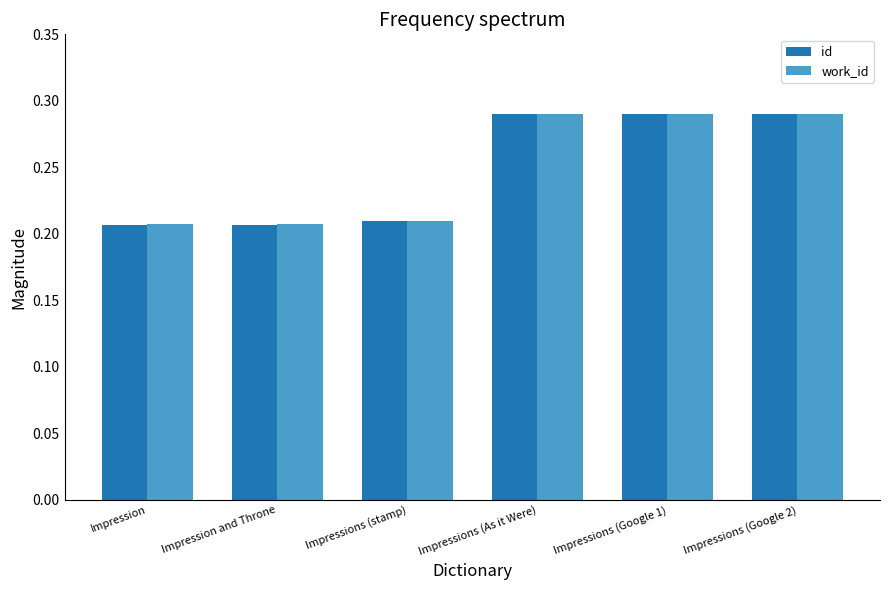

Which series has the largest range (max minus min)?

id